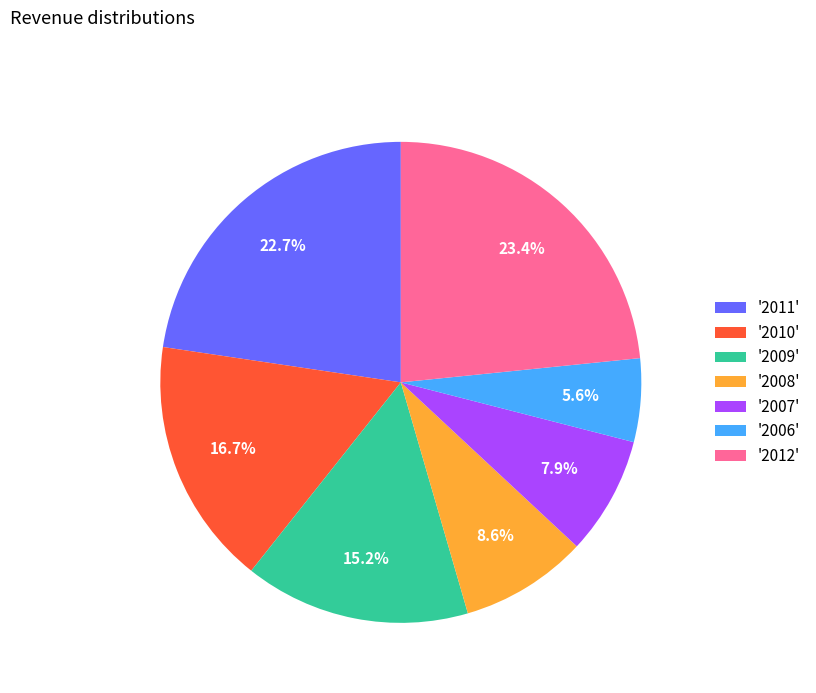

Do '2009' and '2011' together represent more than half of the pie?

No